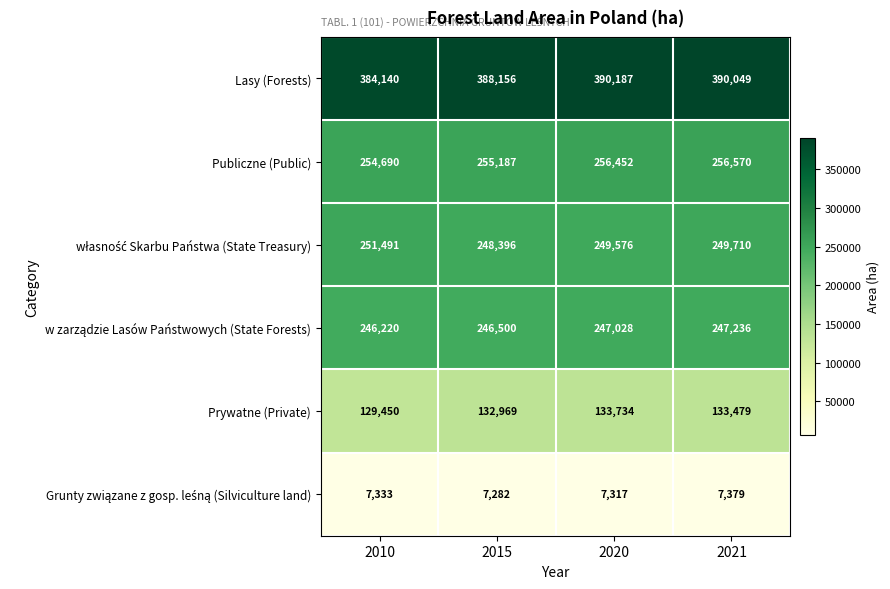

At which label is Prywatne (Private) closest to 131592?

2015